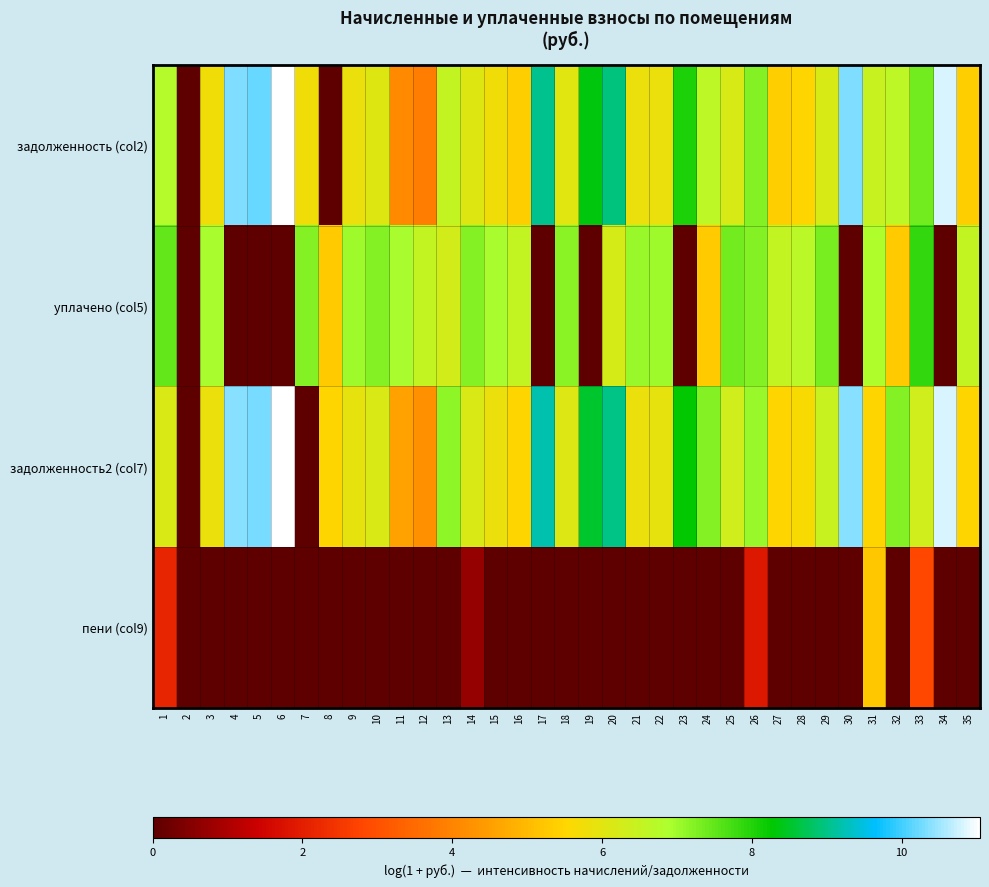

Which has a higher value, 4 or 17?

4